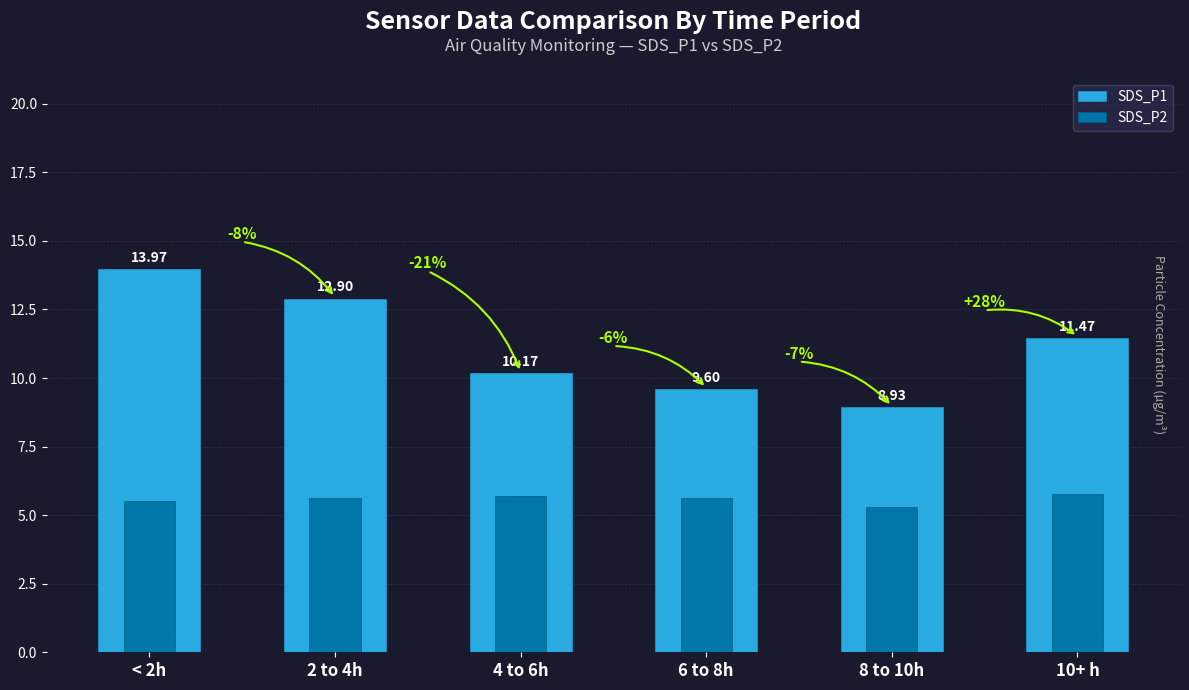

Which series has the largest total across all categories?

SDS_P1